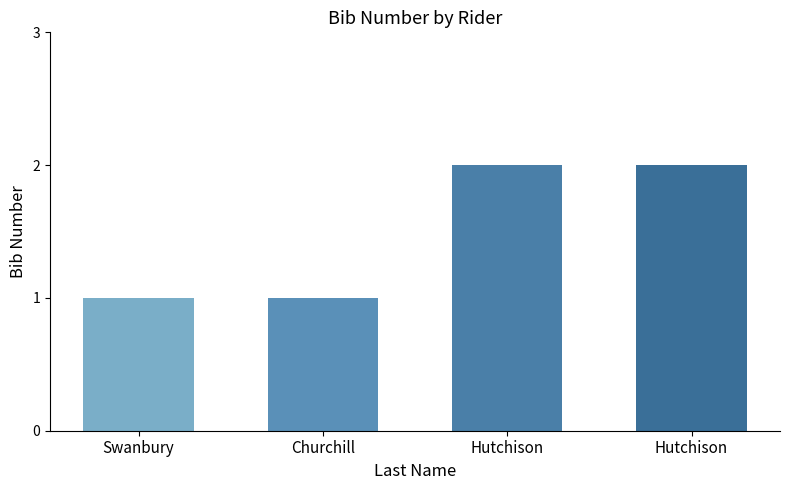

The chart shows a value of 2 at Hutchison. True or false?

True